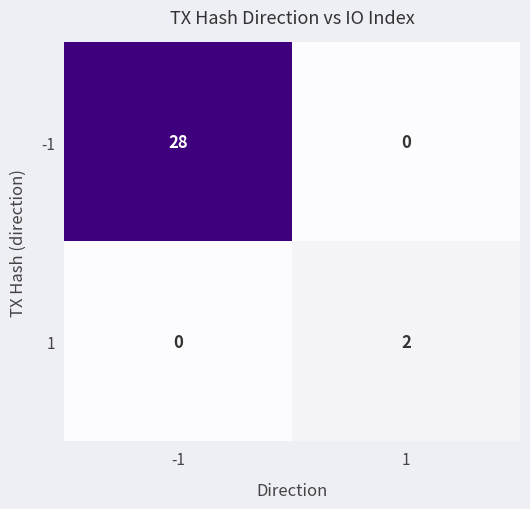

Which series has the largest range (max minus min)?

-1